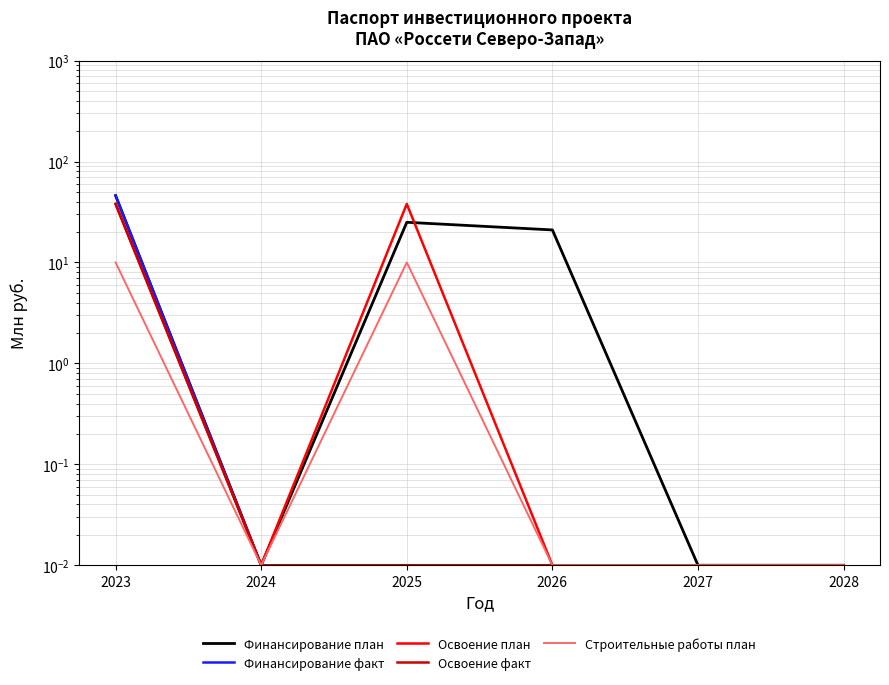

Which series has the widest spread of values?

Финансирование план